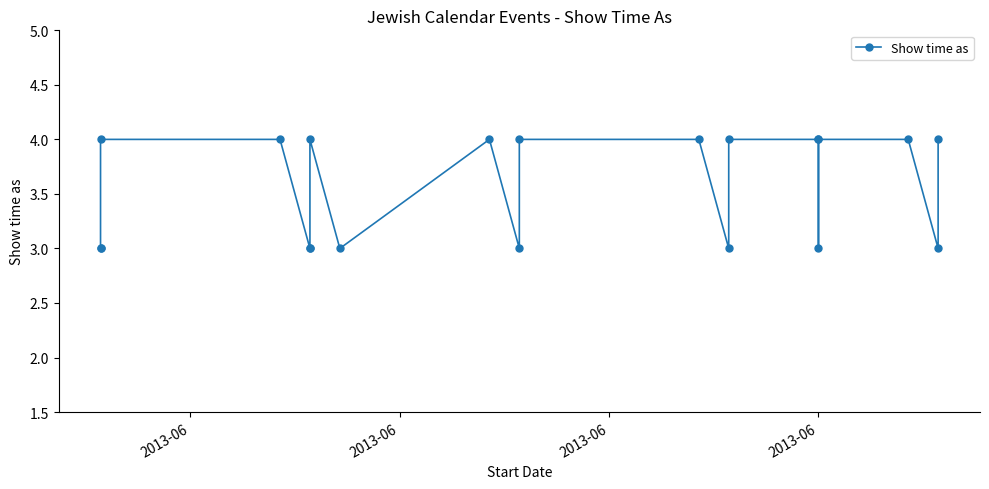

How many interior local peaks (higher than both neighbors) does the data have?

2